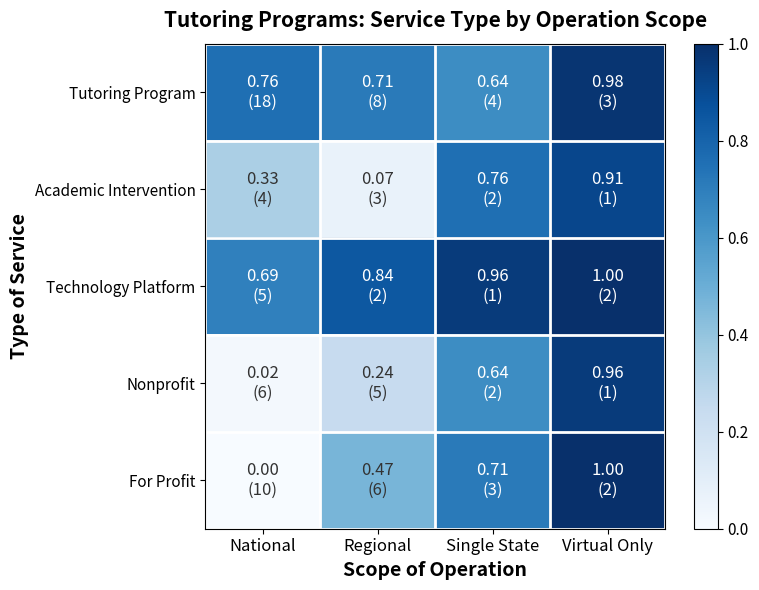

Reading right to left, list all the values displayed in this chart.

Tutoring Program: Virtual Only=1.0	Single State=0.6	Regional=0.7	National=0.8
Academic Intervention: Virtual Only=0.9	Single State=0.8	Regional=0.1	National=0.3
Technology Platform: Virtual Only=1.0	Single State=1.0	Regional=0.8	National=0.7
Nonprofit: Virtual Only=1.0	Single State=0.6	Regional=0.2	National=0.0
For Profit: Virtual Only=1.0	Single State=0.7	Regional=0.5	National=0.0